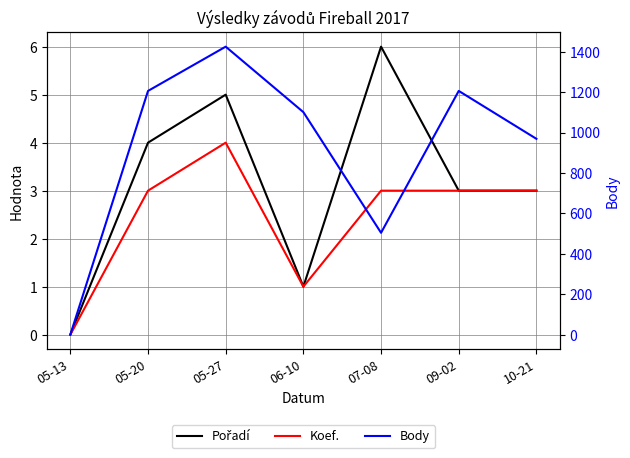

What is the label of the 4th point from the left?

06-10